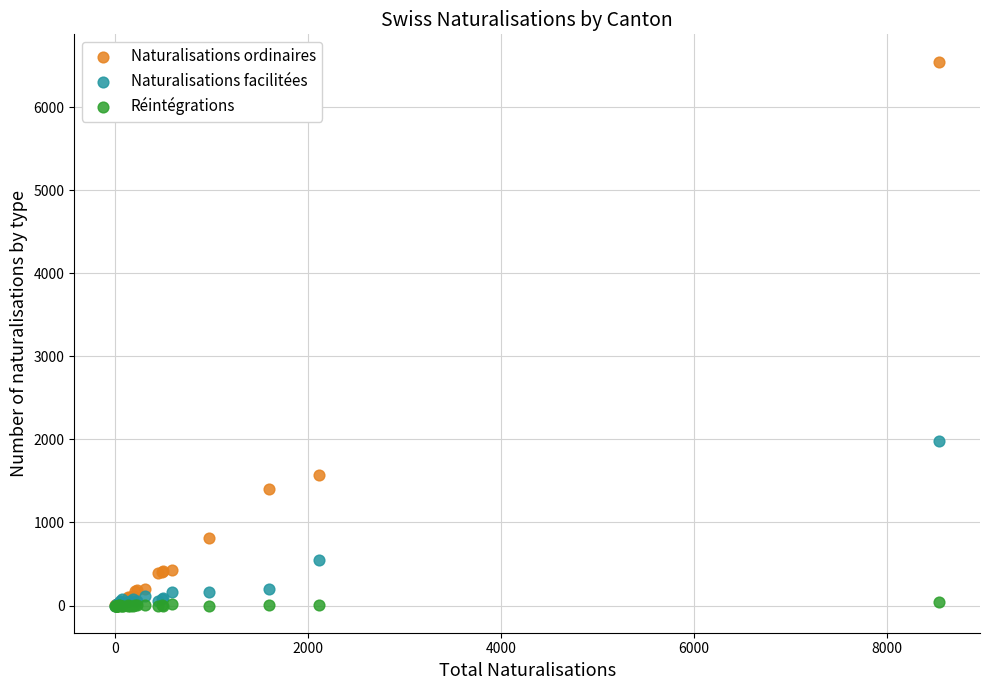

Which series has the largest Y range (max minus min)?

Naturalisations ordinaires